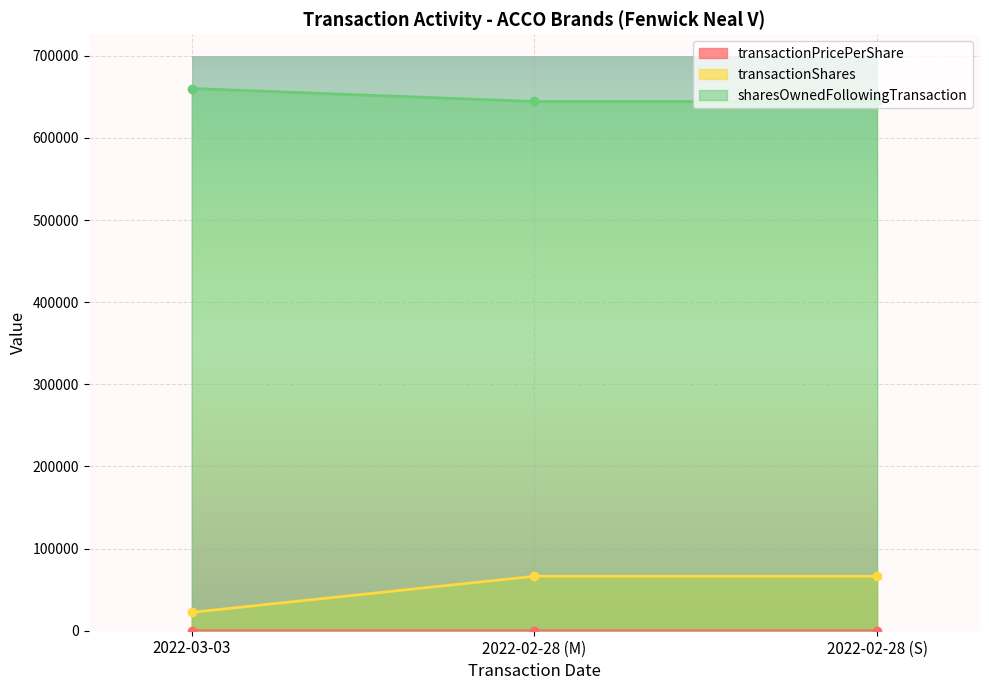

At how many categories does at least one series exceed 323618?

3